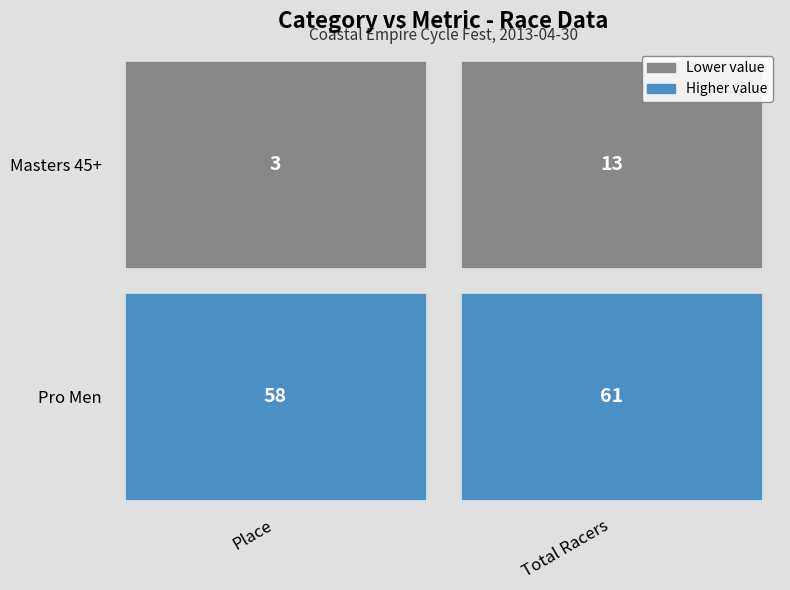

Where is Pro Men nearest to the value 59?

Place